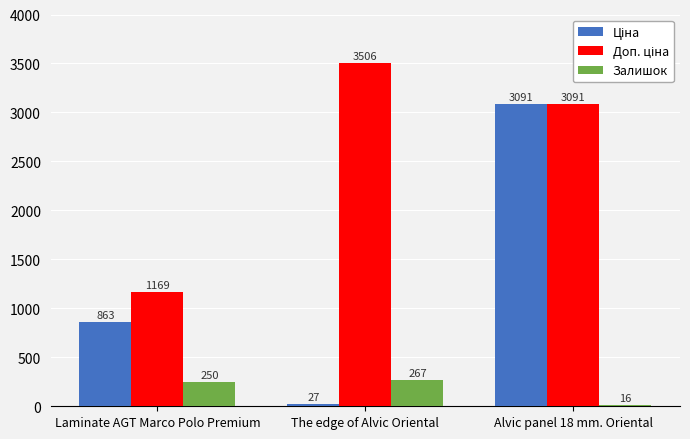

Which category has the lowest value across all series?

Alvic panel 18 mm. Oriental